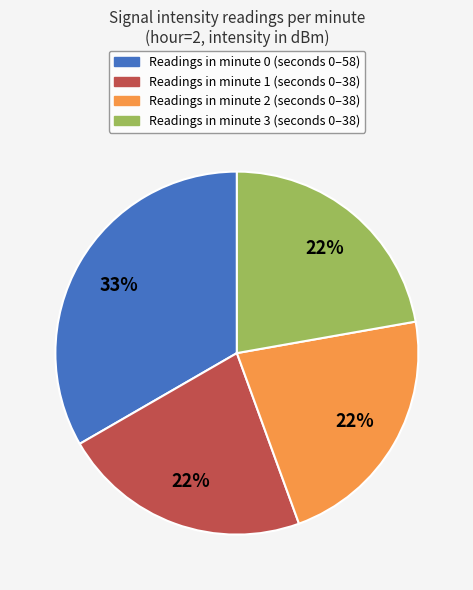

To the nearest percent, what is the difference between the largest and smallest slice percentages?

11%